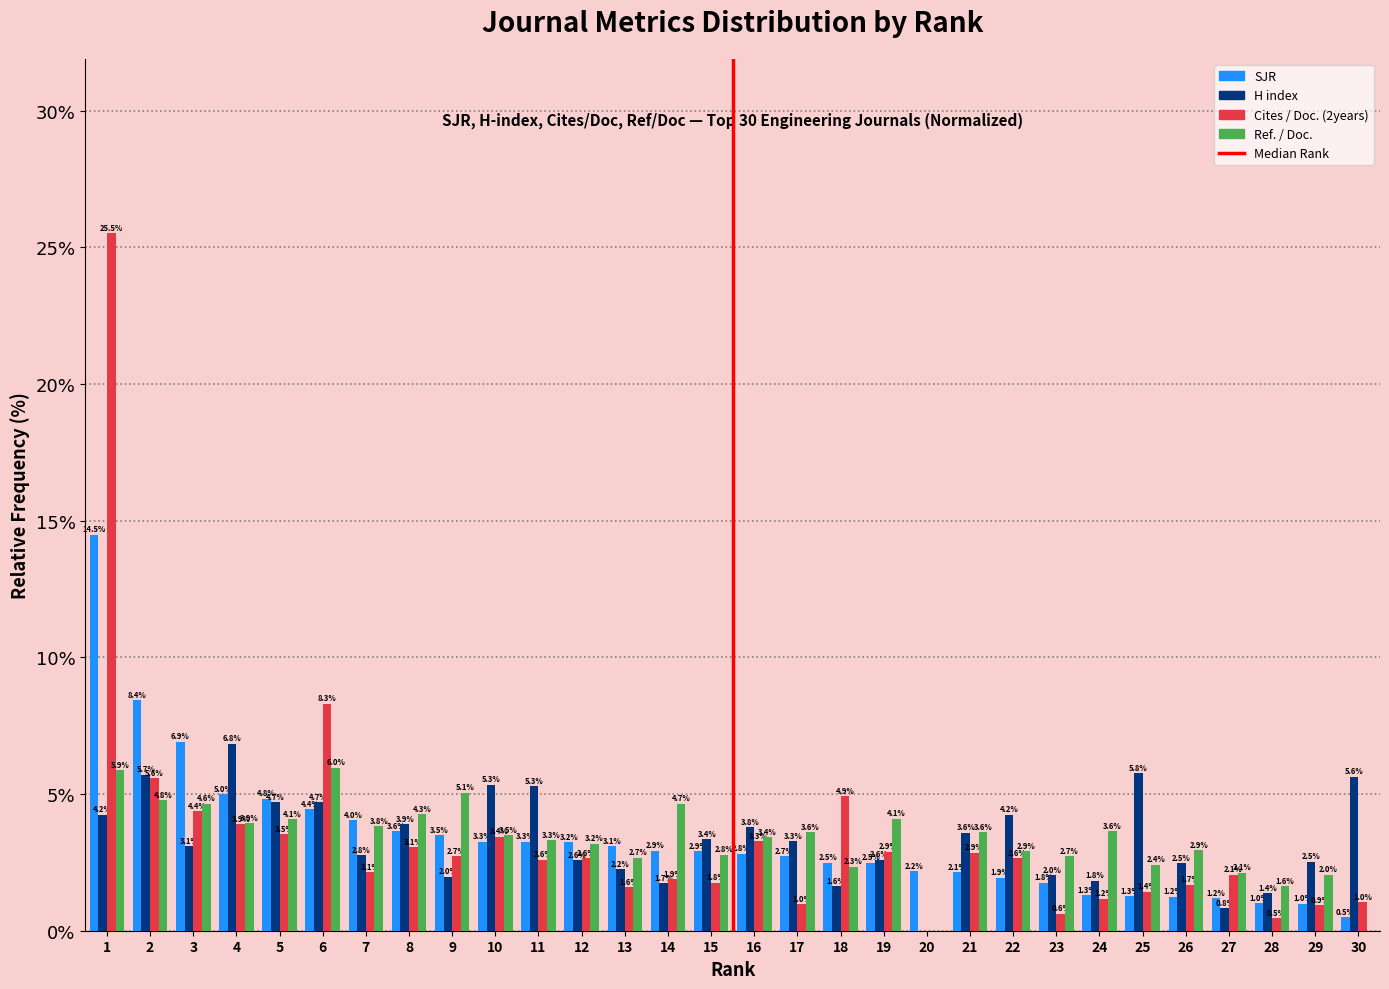

Reading left to right, what are all the values shown in this chart?

SJR: 1=14.5	2=8.4	3=6.9	4=5.0	5=4.8	6=4.4	7=4.0	8=3.6	9=3.5	10=3.3	11=3.3	12=3.2	13=3.1	14=2.9	15=2.9	16=2.8	17=2.7	18=2.5	19=2.5	20=2.2	21=2.1	22=1.9	23=1.8	24=1.3	25=1.3	26=1.2	27=1.2	28=1.0	29=1.0	30=0.5
H index: 1=4.2	2=5.7	3=3.1	4=6.8	5=4.7	6=4.7	7=2.8	8=3.9	9=2.0	10=5.3	11=5.3	12=2.6	13=2.2	14=1.7	15=3.4	16=3.8	17=3.3	18=1.6	19=2.6	20=0.0	21=3.6	22=4.2	23=2.0	24=1.8	25=5.8	26=2.5	27=0.8	28=1.4	29=2.5	30=5.6
Cites / Doc. (2years): 1=25.5	2=5.6	3=4.4	4=3.9	5=3.5	6=8.3	7=2.1	8=3.1	9=2.7	10=3.4	11=2.6	12=2.6	13=1.6	14=1.9	15=1.8	16=3.3	17=1.0	18=4.9	19=2.9	20=0.0	21=2.9	22=2.6	23=0.6	24=1.2	25=1.4	26=1.7	27=2.1	28=0.5	29=0.9	30=1.0
Ref. / Doc.: 1=5.9	2=4.8	3=4.6	4=3.9	5=4.1	6=6.0	7=3.8	8=4.3	9=5.1	10=3.5	11=3.3	12=3.2	13=2.7	14=4.7	15=2.8	16=3.4	17=3.6	18=2.3	19=4.1	20=0.0	21=3.6	22=2.9	23=2.7	24=3.6	25=2.4	26=2.9	27=2.1	28=1.6	29=2.0	30=0.0